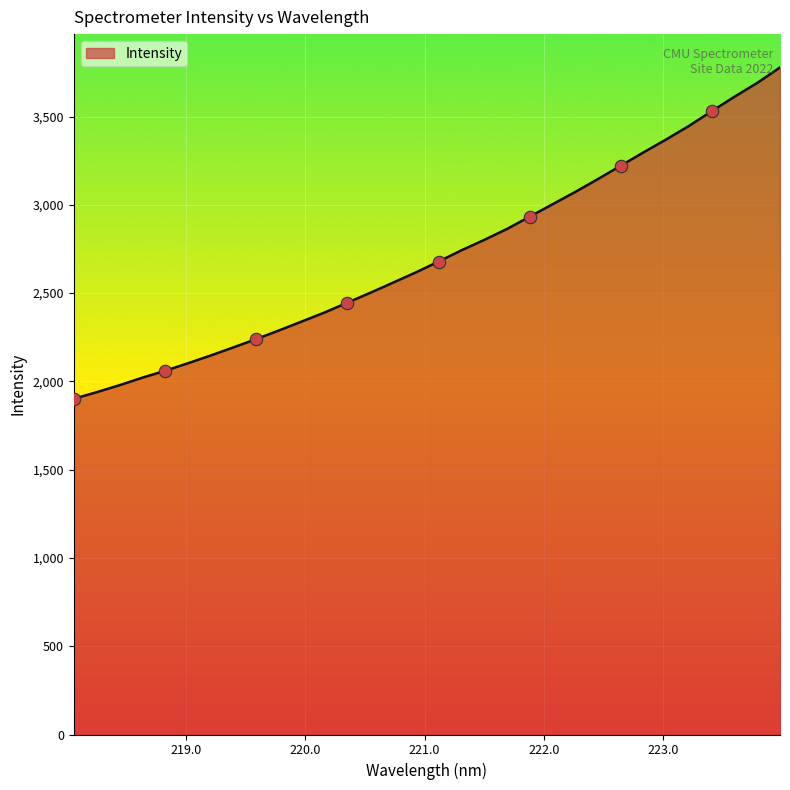

What is the smallest value displayed?

1901.4